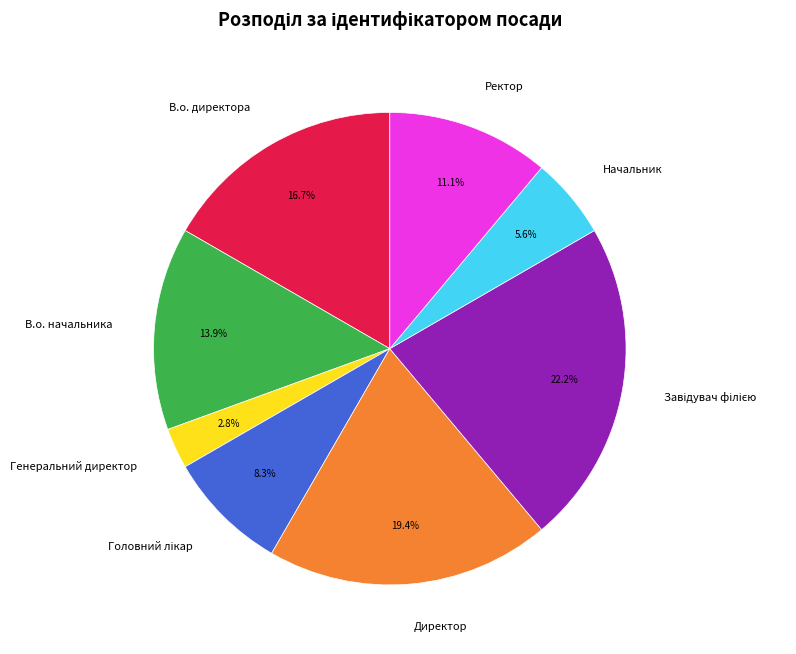

To the nearest percent, what is the difference between the largest and smallest slice percentages?

19%